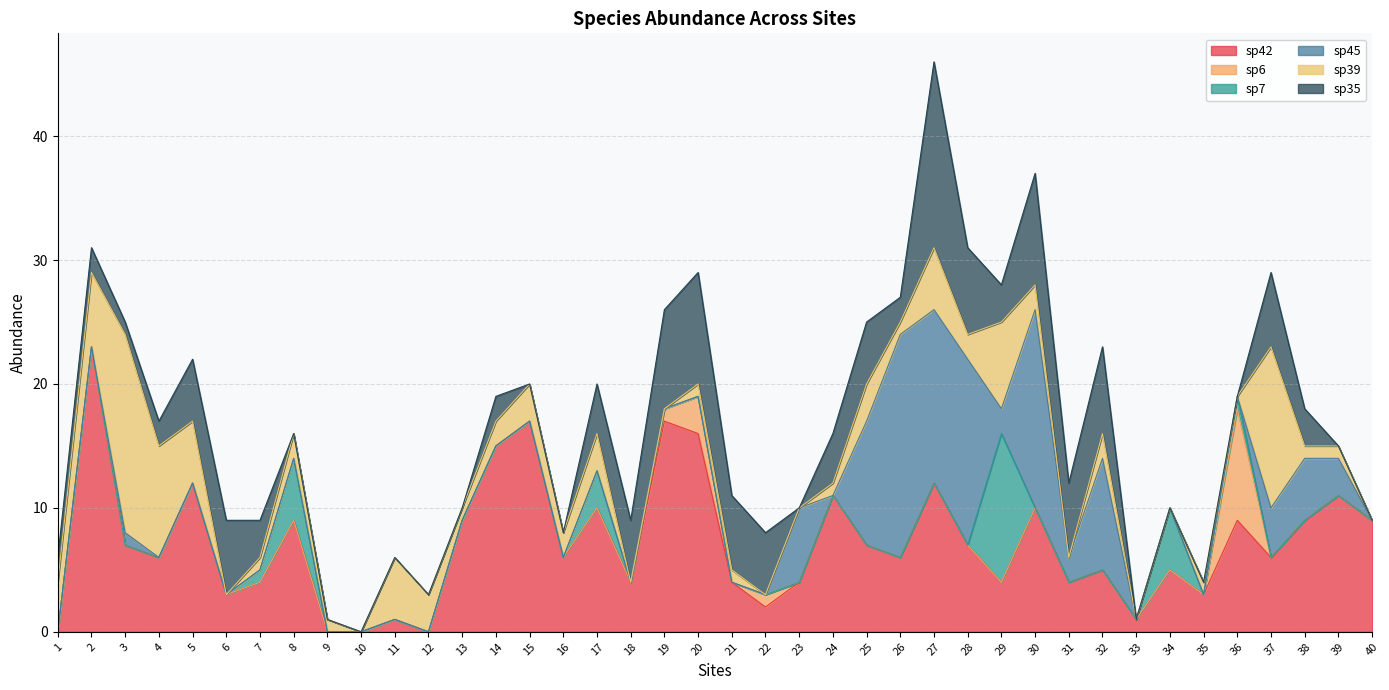

What is the difference between the maximum and minimum values in the sp6 series?

9